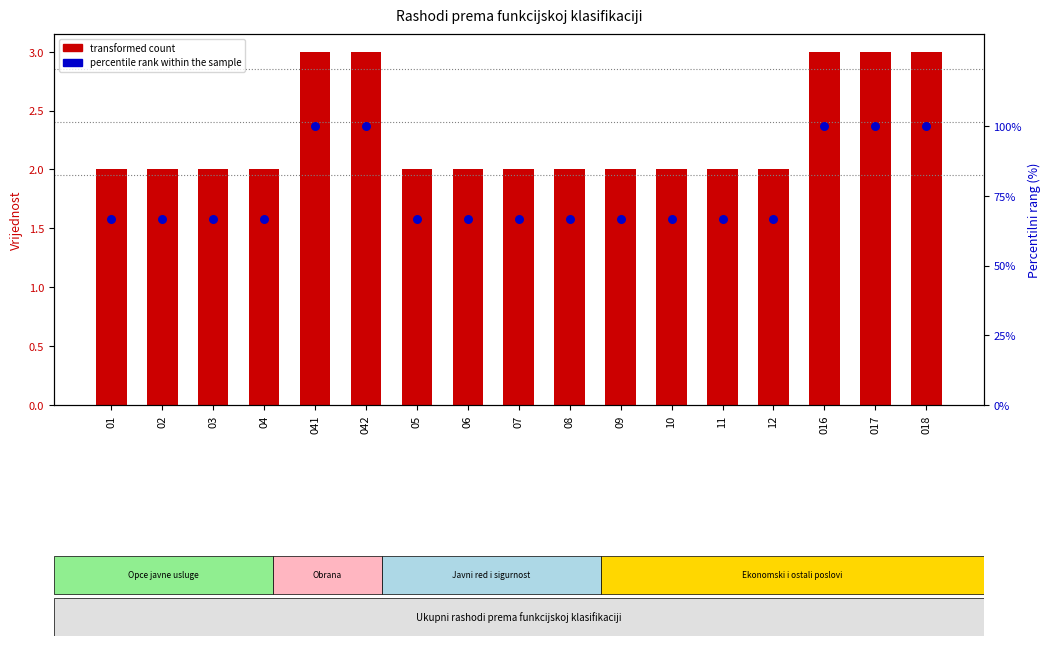

What are all the series names shown in the legend?

transformed count, percentile rank within the sample